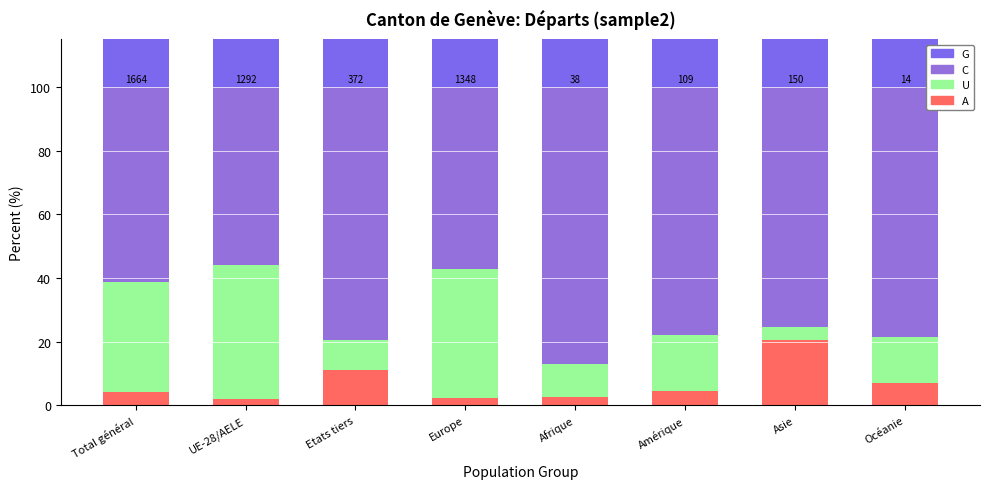

What are all the series names shown in the legend?

A, U, C, G